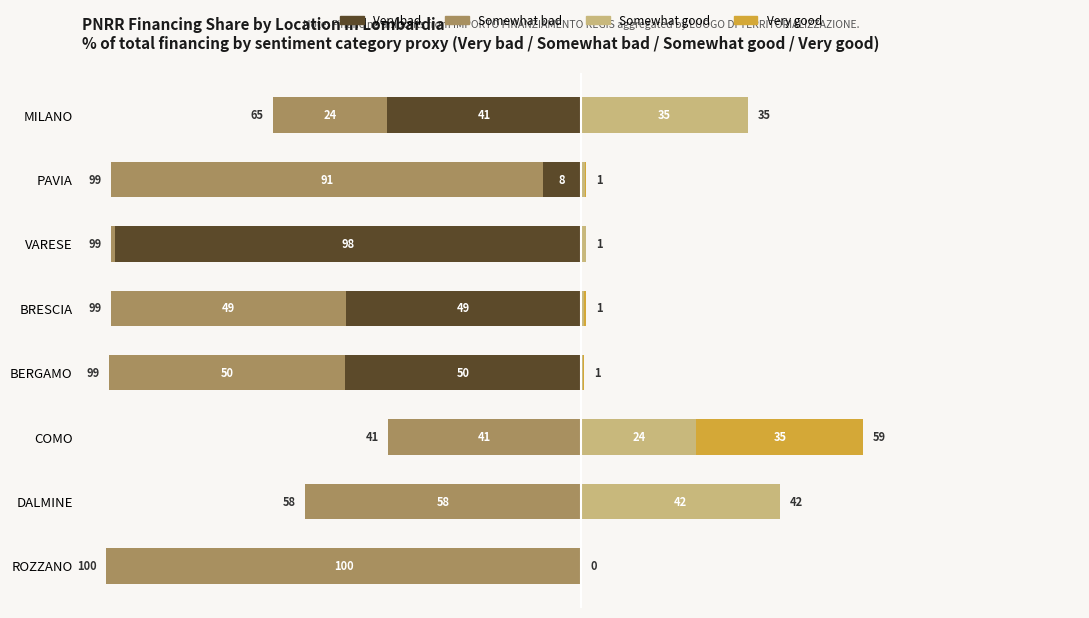

Which series changed the most between PAVIA and BERGAMO?

Very bad